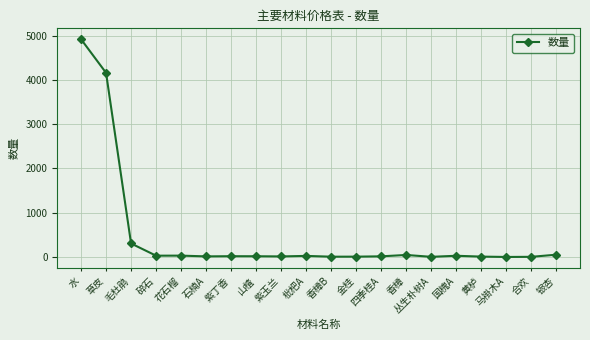

Where is the data nearest to the value 2460?

草皮